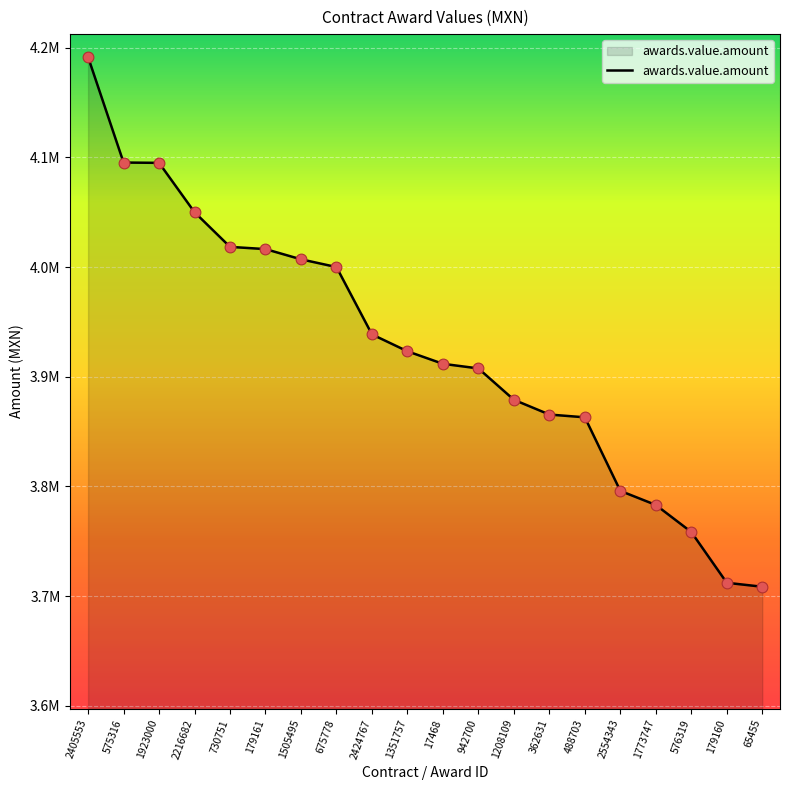

Is this an area chart (filled region under the line)?

Yes